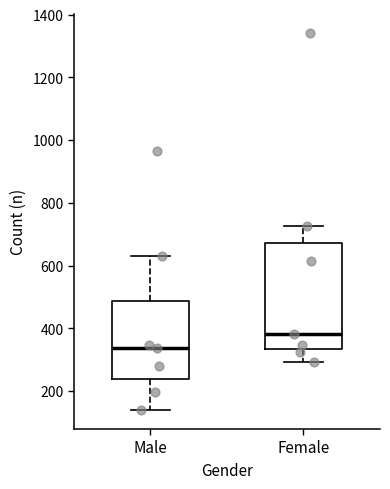

Where is the upper edge of the box for Female on the y-axis? The values are not printed on the chart, so give them approximately, as read against the axis.

680